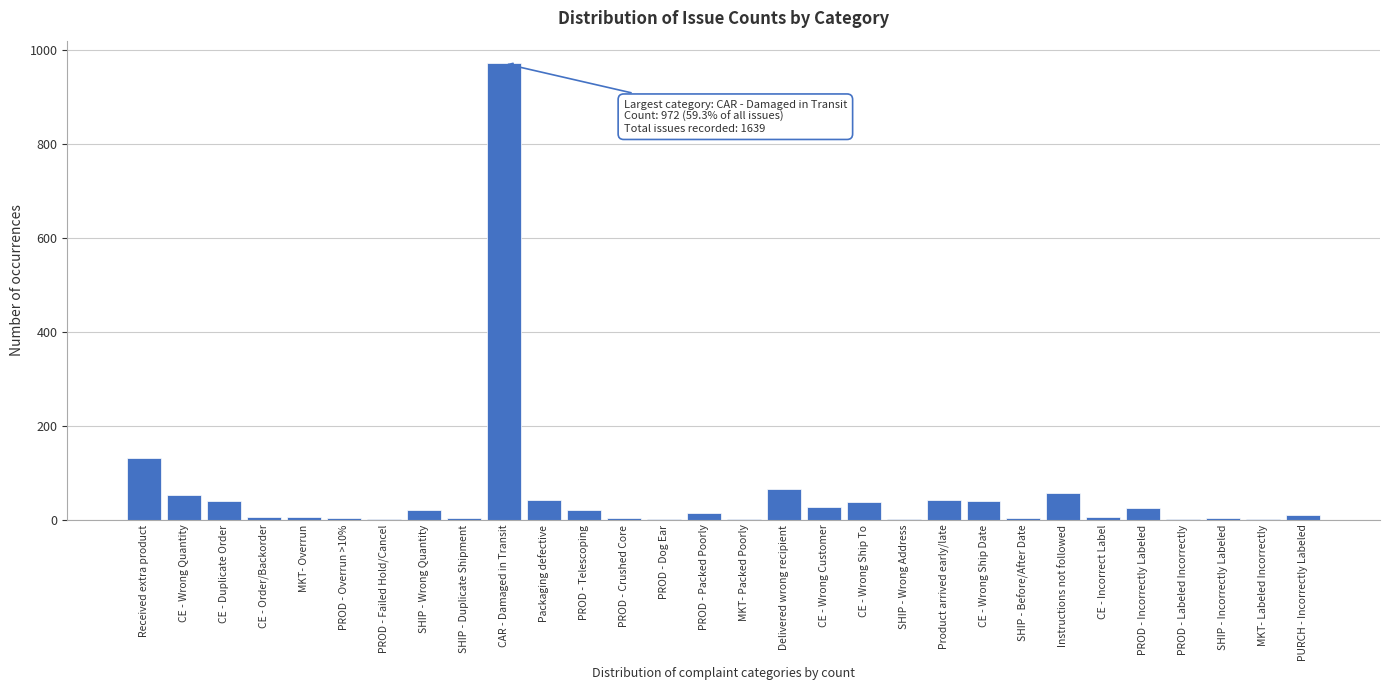

The value at CAR - Damaged in Transit is 1608. True or false?

False